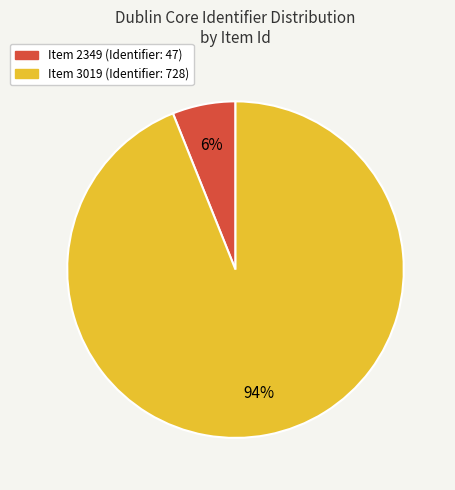

How many slices are in this pie chart?

2